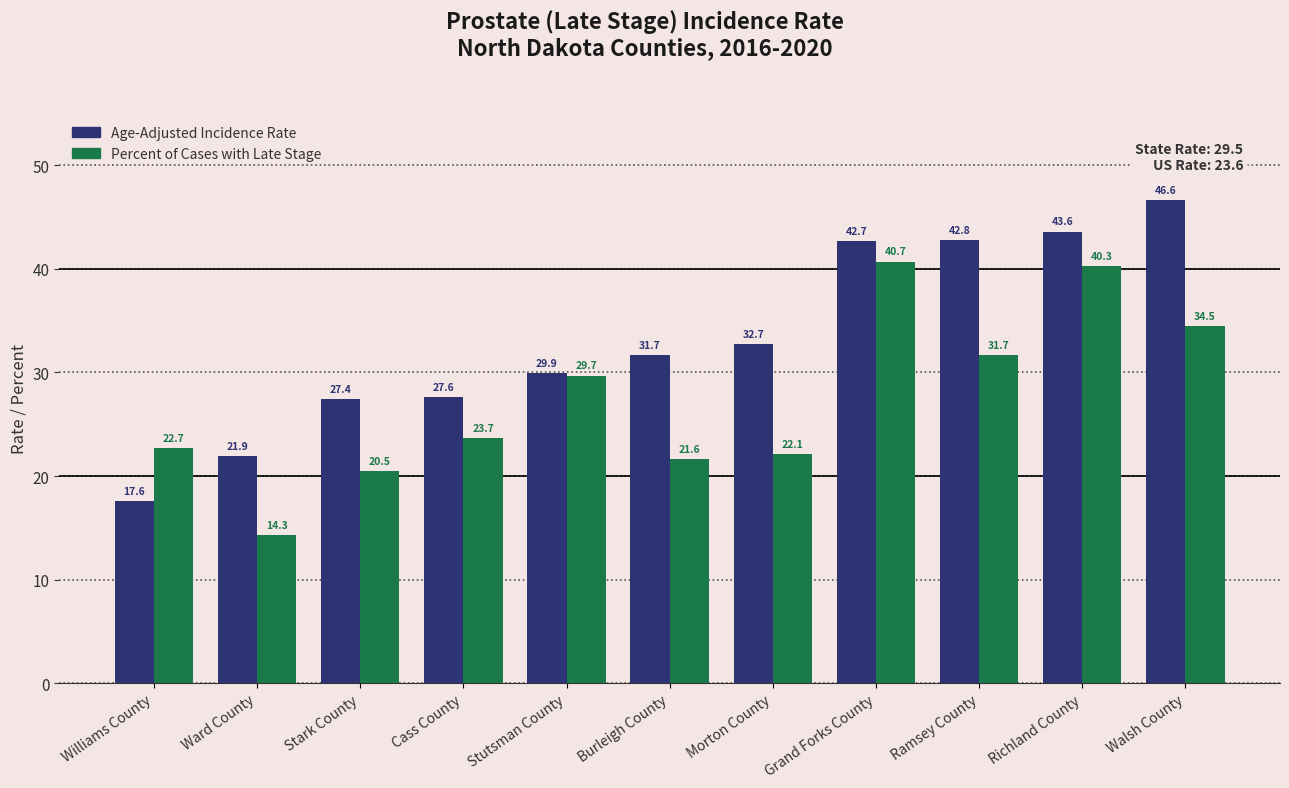

What position from the left is Ward County?

2